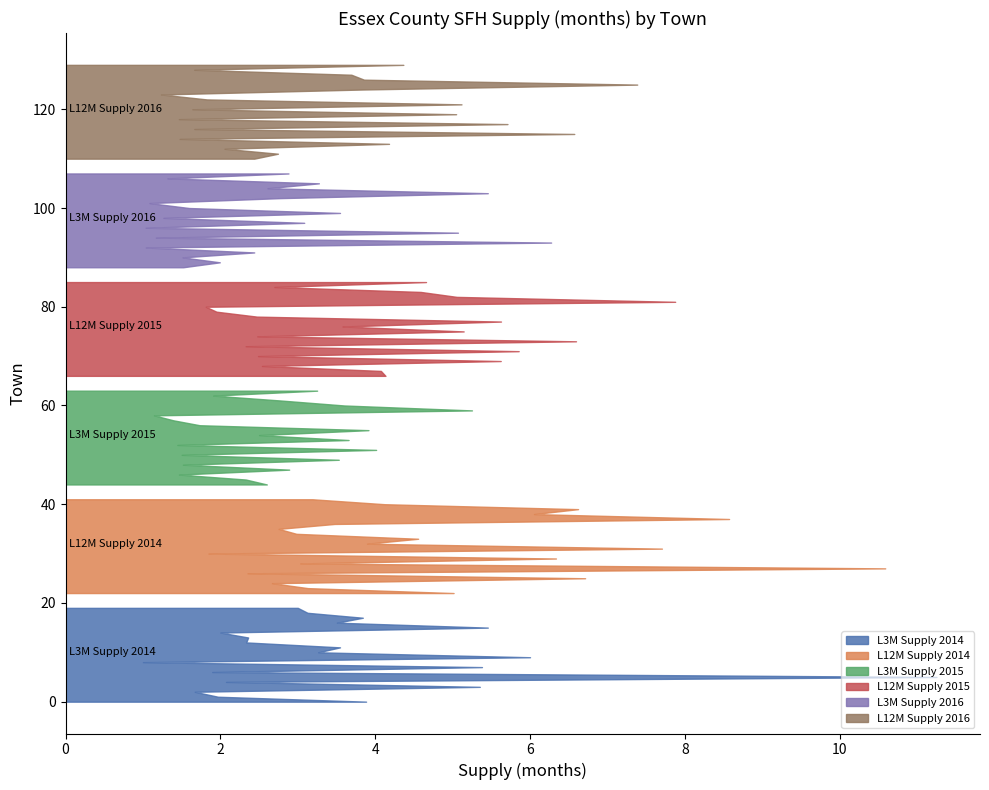

Reading left to right, list all the values displayed in this chart.

L3M Supply 2014: 3.9	2.0	1.7	5.4	2.1	11.2	1.9	5.4	1.0	6.0	3.3	3.5	2.3	2.4	2.0	5.5	3.5	3.8	3.1	3.0
L12M Supply 2014: 5.0	3.1	2.7	6.7	2.4	10.6	3.0	6.3	1.8	7.7	3.9	4.6	3.0	2.8	3.5	8.6	6.1	6.6	4.1	3.2
L3M Supply 2015: 2.6	2.3	1.5	2.9	1.5	3.5	1.5	4.0	1.4	3.7	2.5	3.9	1.7	1.4	1.1	5.2	3.6	2.8	1.9	3.2
L12M Supply 2015: 4.1	4.1	2.5	5.6	2.5	5.9	2.3	6.6	2.5	5.1	3.6	5.6	2.5	1.9	1.8	7.9	5.1	4.6	2.7	4.7
L3M Supply 2016: 1.5	2.0	1.5	2.4	1.0	6.3	1.2	5.1	1.0	3.1	1.3	3.5	1.6	1.1	2.8	5.5	2.6	3.3	1.3	2.9
L12M Supply 2016: 2.4	2.7	2.1	4.2	1.5	6.6	1.7	5.7	1.5	5.0	1.6	5.1	1.8	1.2	3.8	7.4	3.9	3.7	1.7	4.4